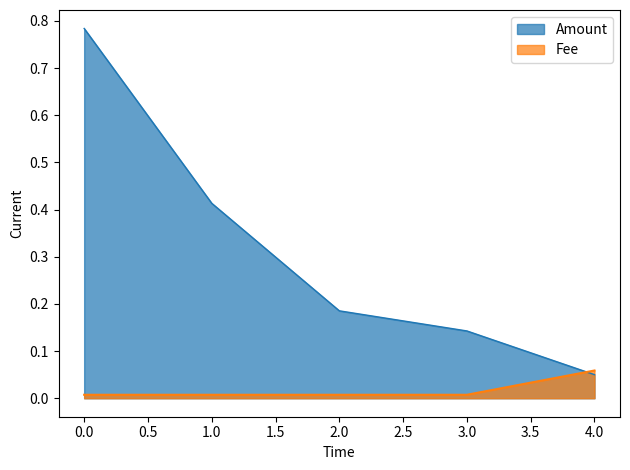

Does the chart have visible grid lines?

No